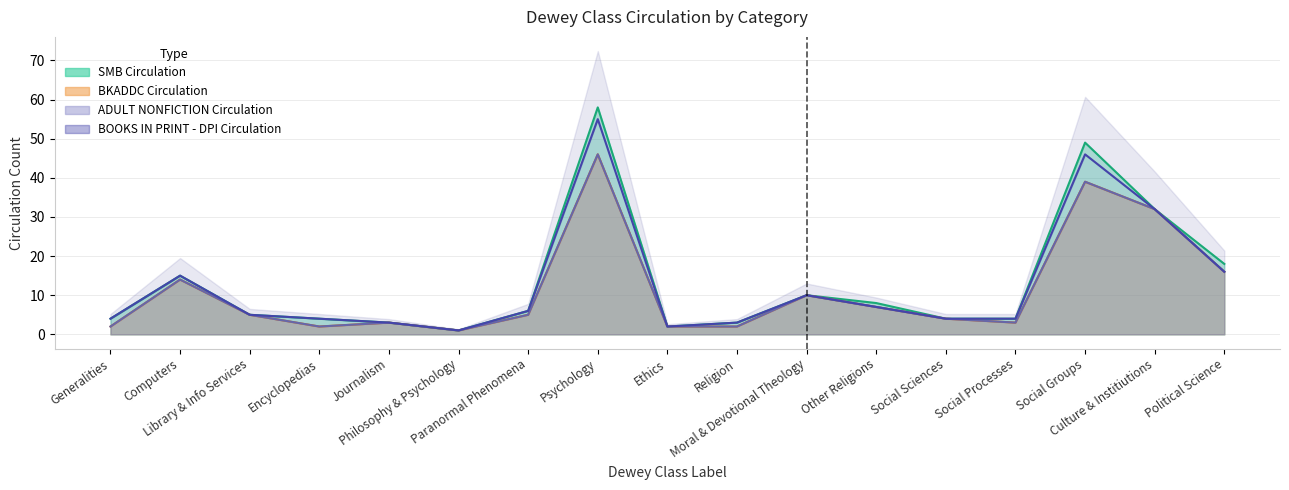

What is the value of the SMB Circulation point at the 17th from the left?

18